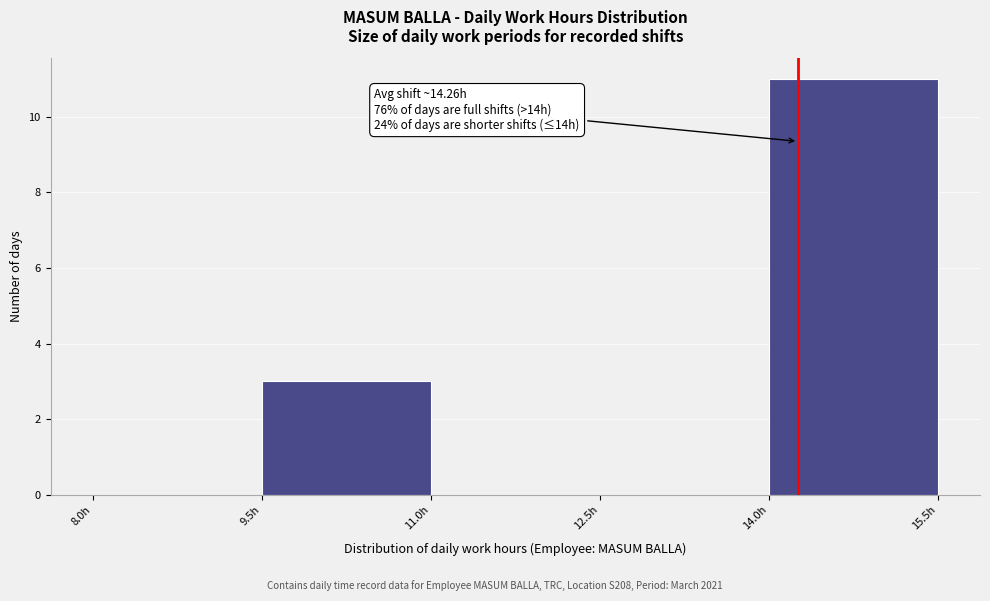

Over which range of the x-axis is the bar tallest?

14.0 to 15.5